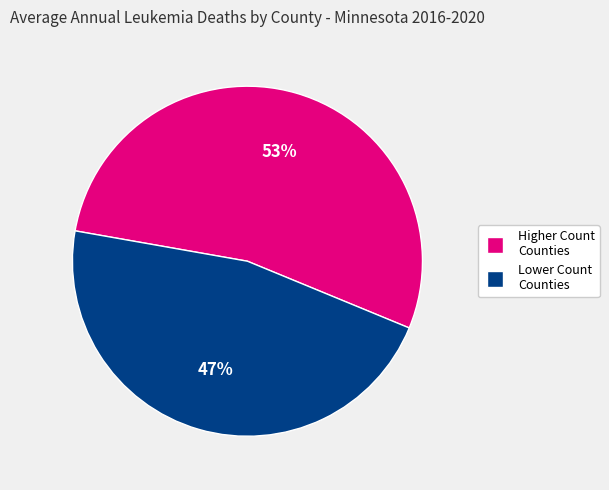

Does any single category account for the majority?

Yes